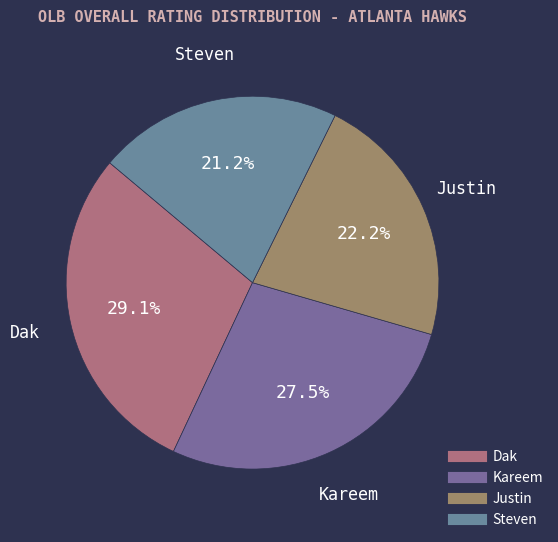

To the nearest percent, what portion does Justin represent?

22%